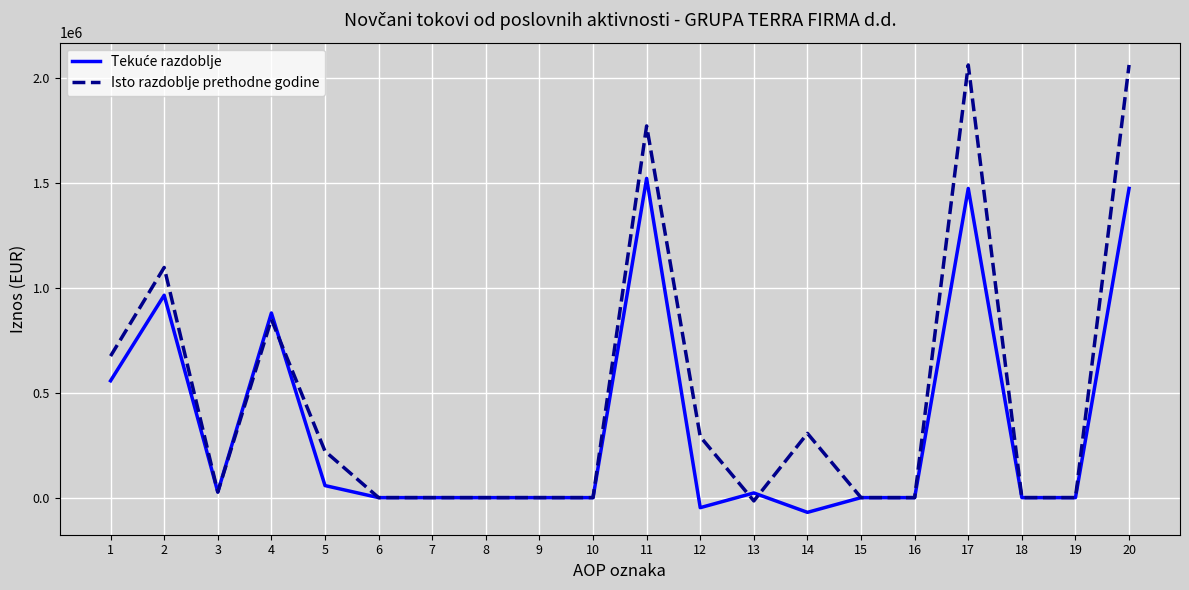

Which series has the largest range (max minus min)?

Isto razdoblje prethodne godine